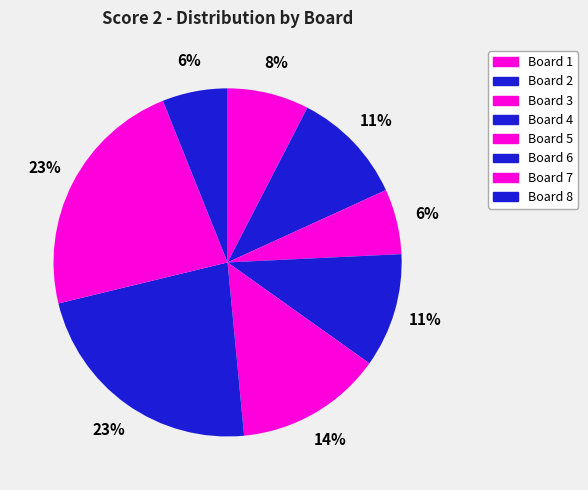

Is there any slice that represents more than half of the pie?

No